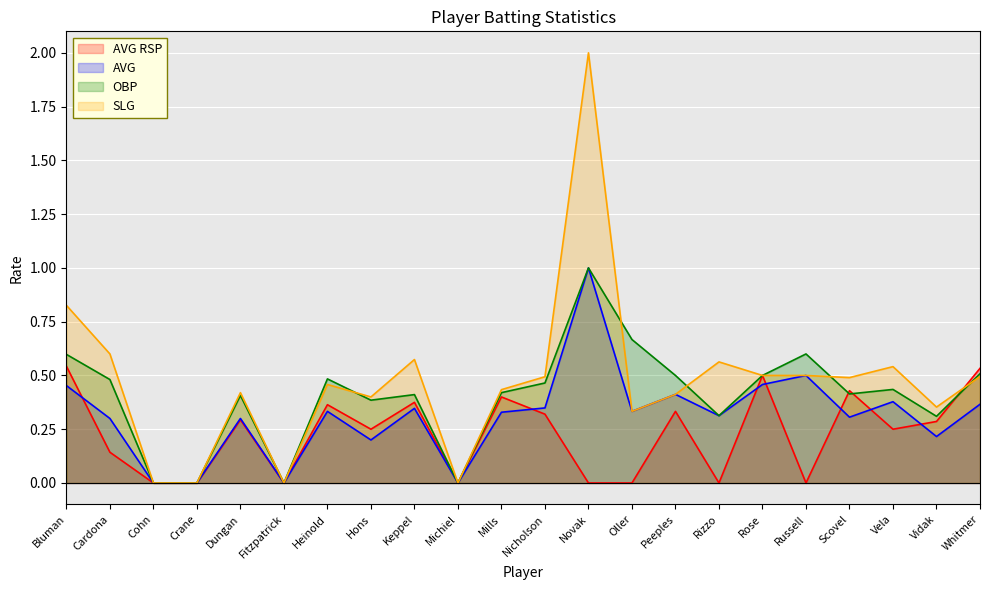

Between which two adjacent categories do SLG and AVG RSP first intersect?

Vidak and Whitmer